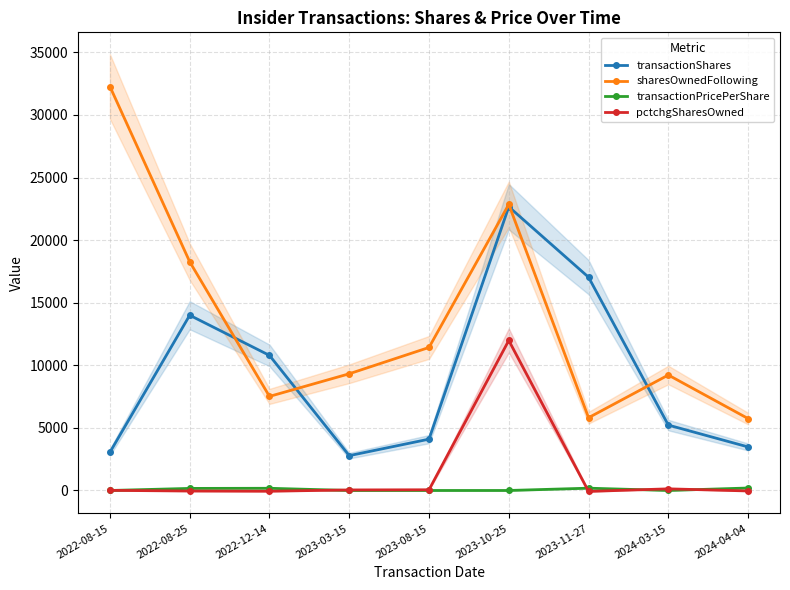

Reading right to left, what are all the values shown in this chart?

transactionShares: 2024-04-04=3479.0	2024-03-15=5224.0	2023-11-27=17038.0	2023-10-25=22664.0	2023-08-15=4101.0	2023-03-15=2783.0	2022-12-14=10791.0	2022-08-25=14000.0	2022-08-15=3053.0
sharesOwnedFollowing: 2024-04-04=5745.0	2024-03-15=9224.0	2023-11-27=5815.0	2023-10-25=22853.0	2023-08-15=11426.0	2023-03-15=9324.0	2022-12-14=7516.0	2022-08-25=18271.0	2022-08-15=32271.0
transactionPricePerShare: 2024-04-04=197.6	2024-03-15=0.0	2023-11-27=183.7	2023-10-25=0.0	2023-08-15=0.0	2023-03-15=0.0	2022-12-14=175.7	2022-08-25=165.6	2022-08-15=0.0
pctchgSharesOwned: 2024-04-04=-38.0	2024-03-15=131.0	2023-11-27=-75.0	2023-10-25=11985.0	2023-08-15=56.0	2023-03-15=43.0	2022-12-14=-59.0	2022-08-25=-43.0	2022-08-15=10.0